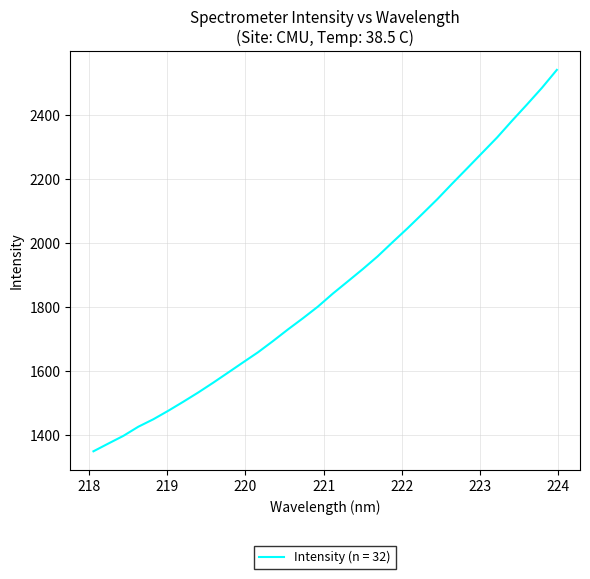

What is the difference between the maximum and minimum values?

1191.6